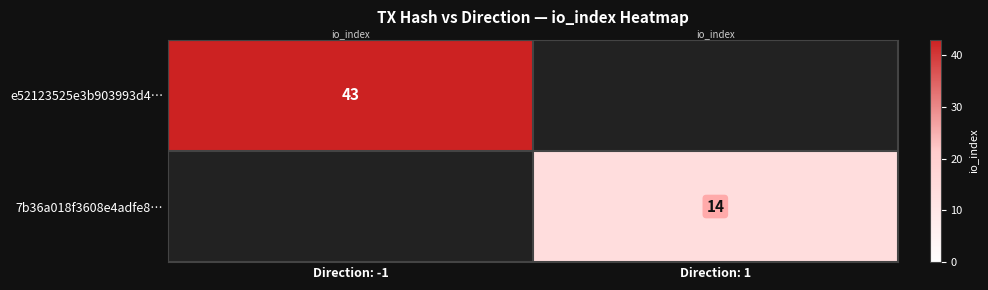

Is it true that e52123525e3b903993d4… equals 66 at Direction: -1?

False